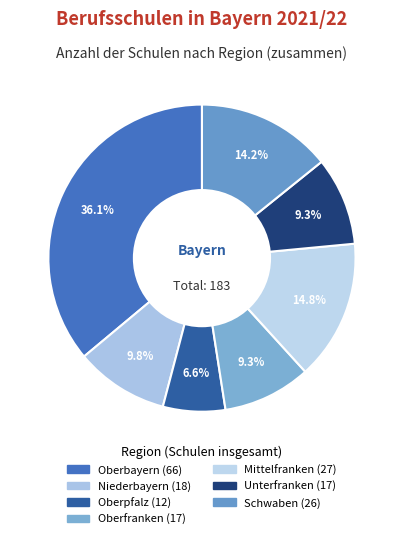

Does any single category account for the majority?

No